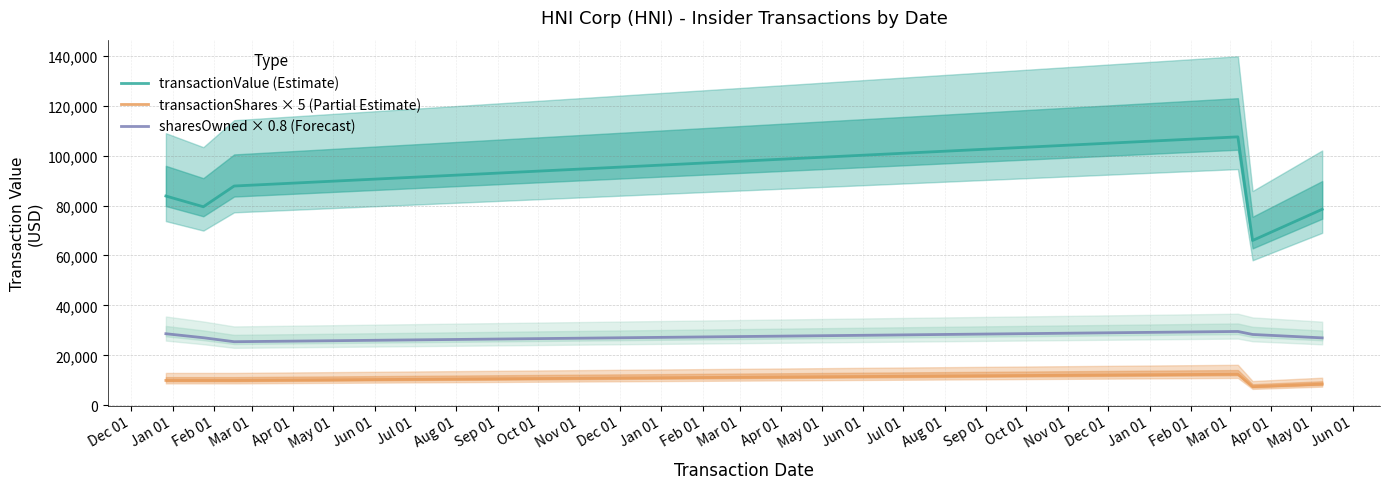

True or false: transactionShares × 5 (Partial Estimate) has more than 0 points higher than both neighbors.

True